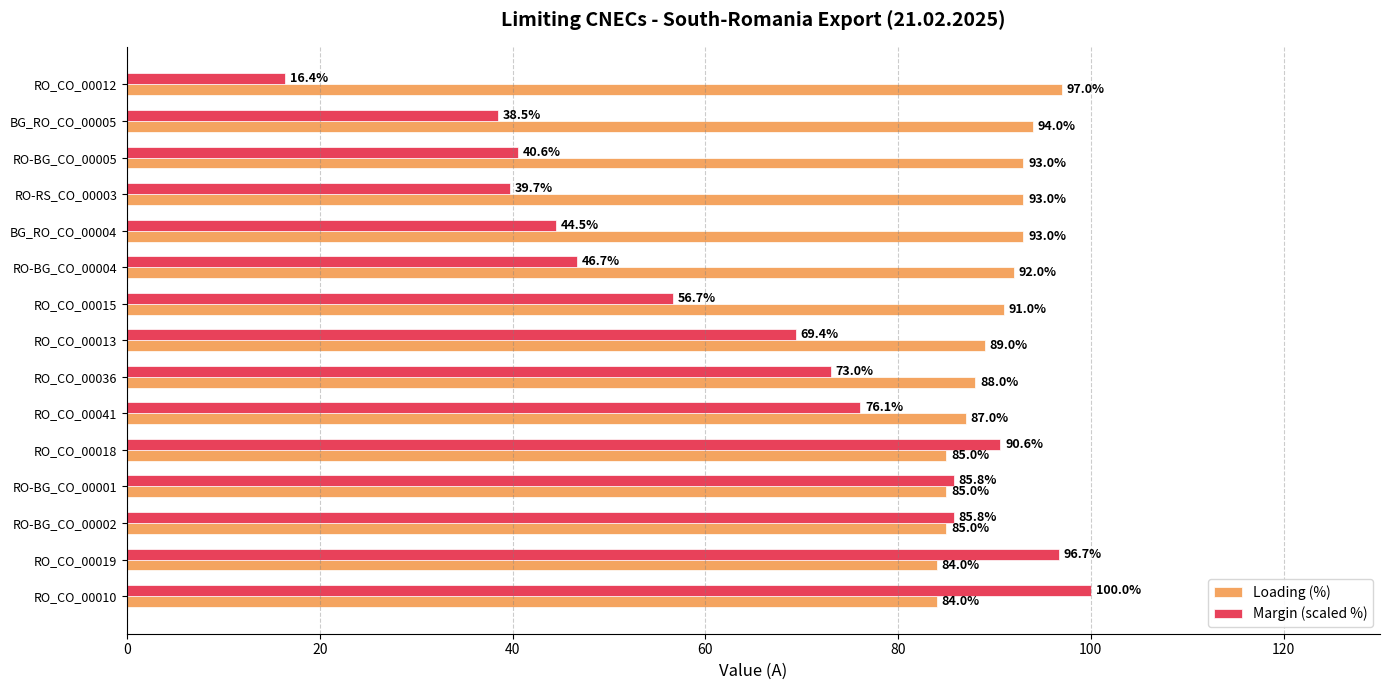

At how many categories does at least one series exceed 75?

15